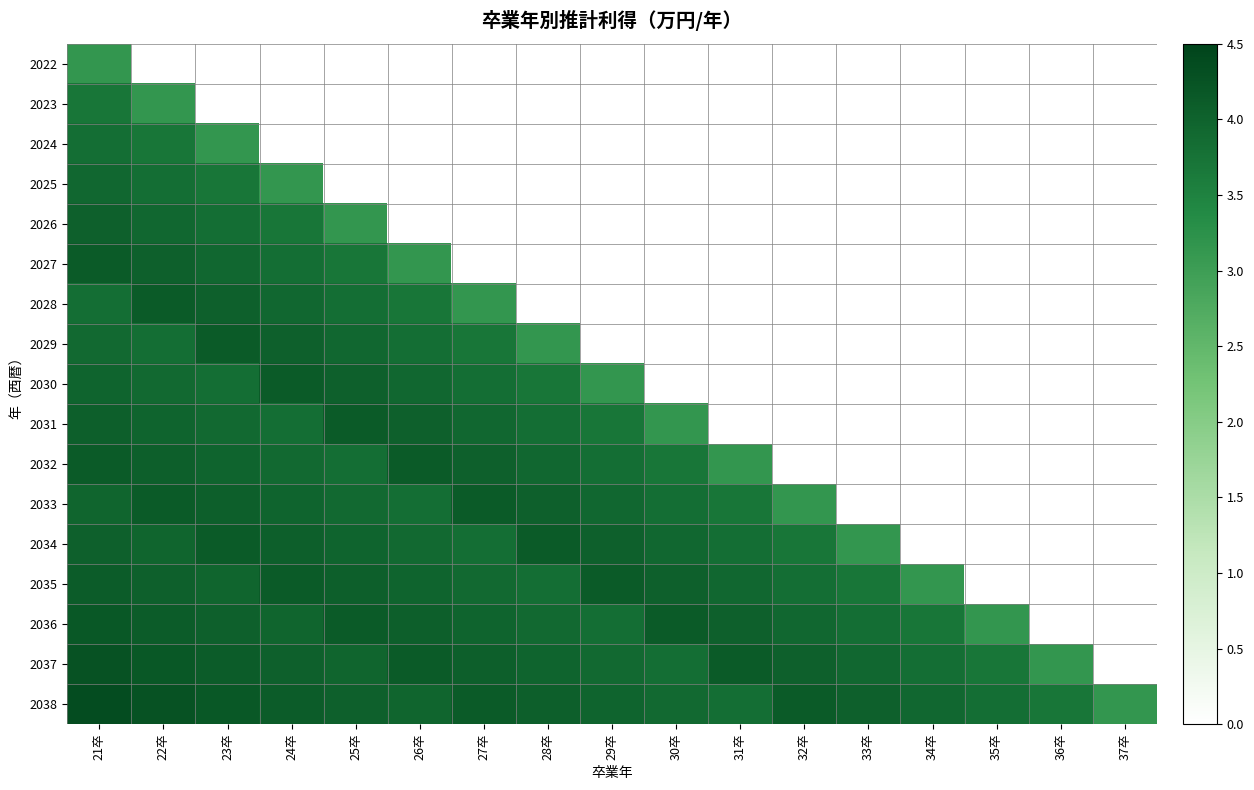

Rank the series by their maximum value, from lowest to highest.

2022, 2023, 2024, 2025, 2026, 2027, 2028, 2029, 2030, 2031, 2032, 2033, 2034, 2035, 2036, 2037, 2038